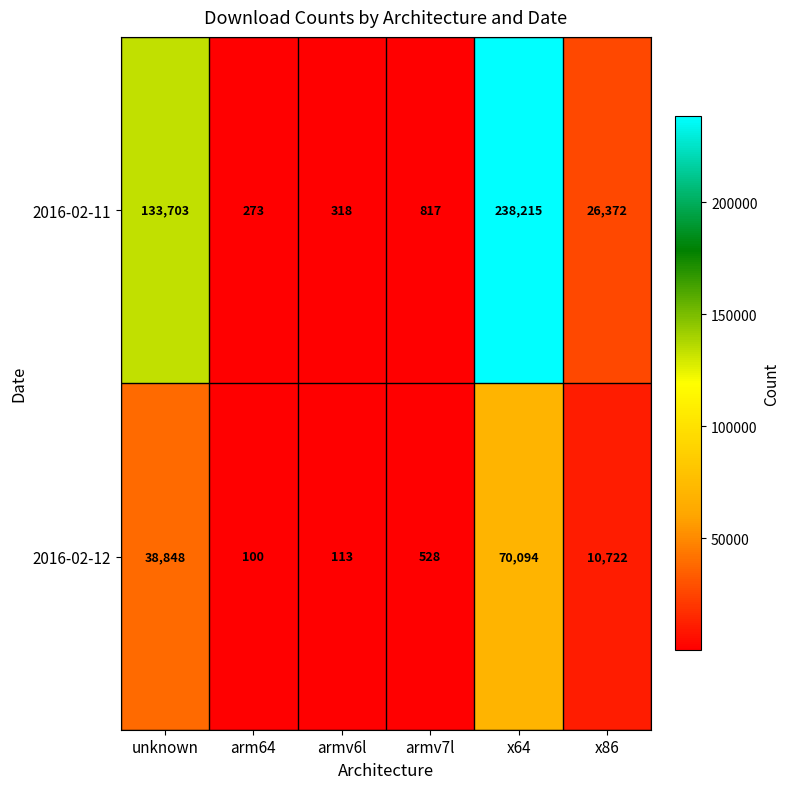

How many data points in 2016-02-12 are less than 10722?

3